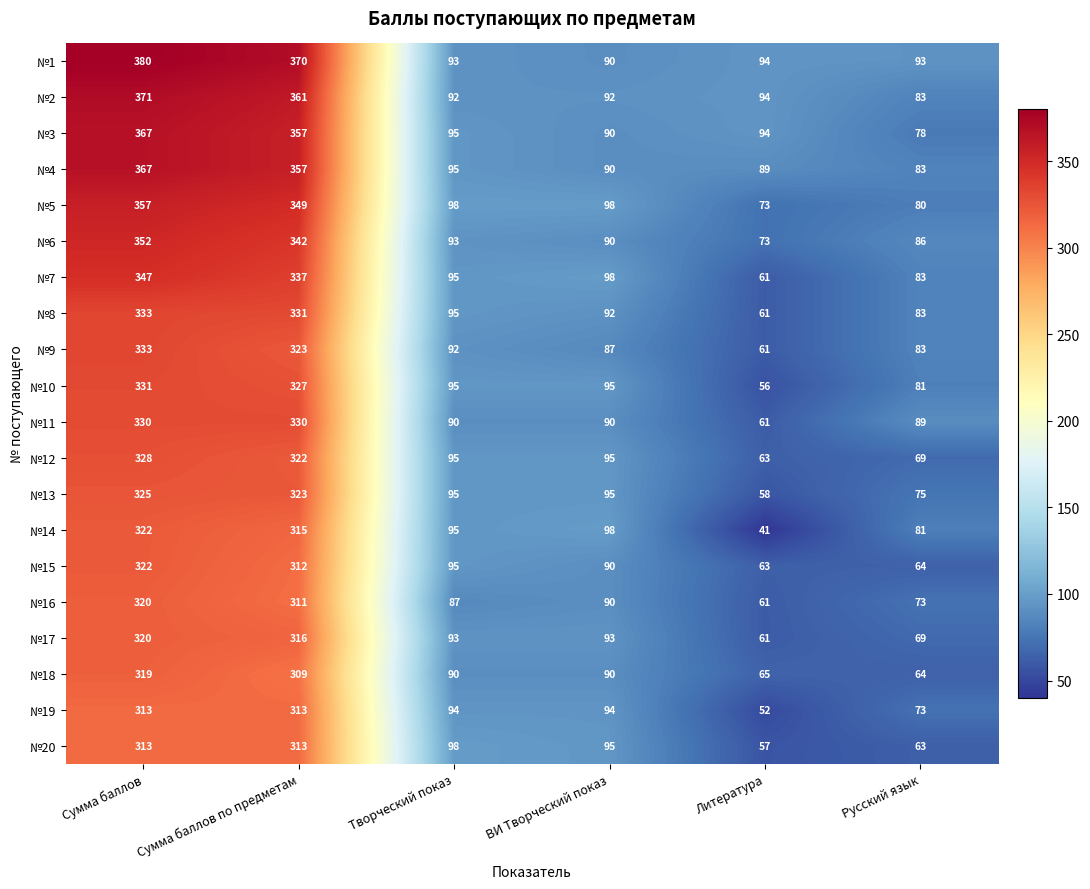

What is the maximum value shown in the chart?

380